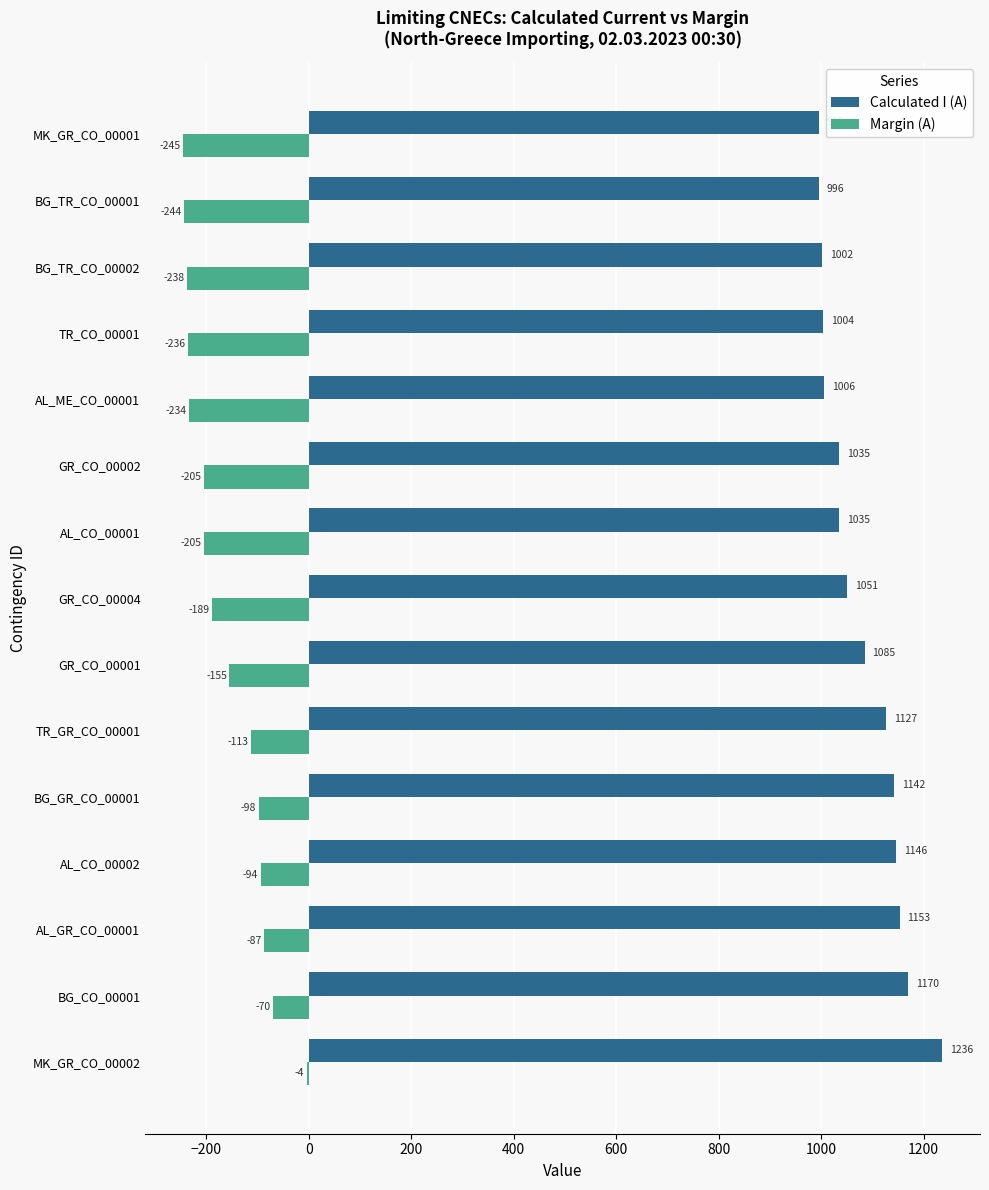

The Calculated I (A) series shows 1560 at MK_GR_CO_00001. True or false?

False